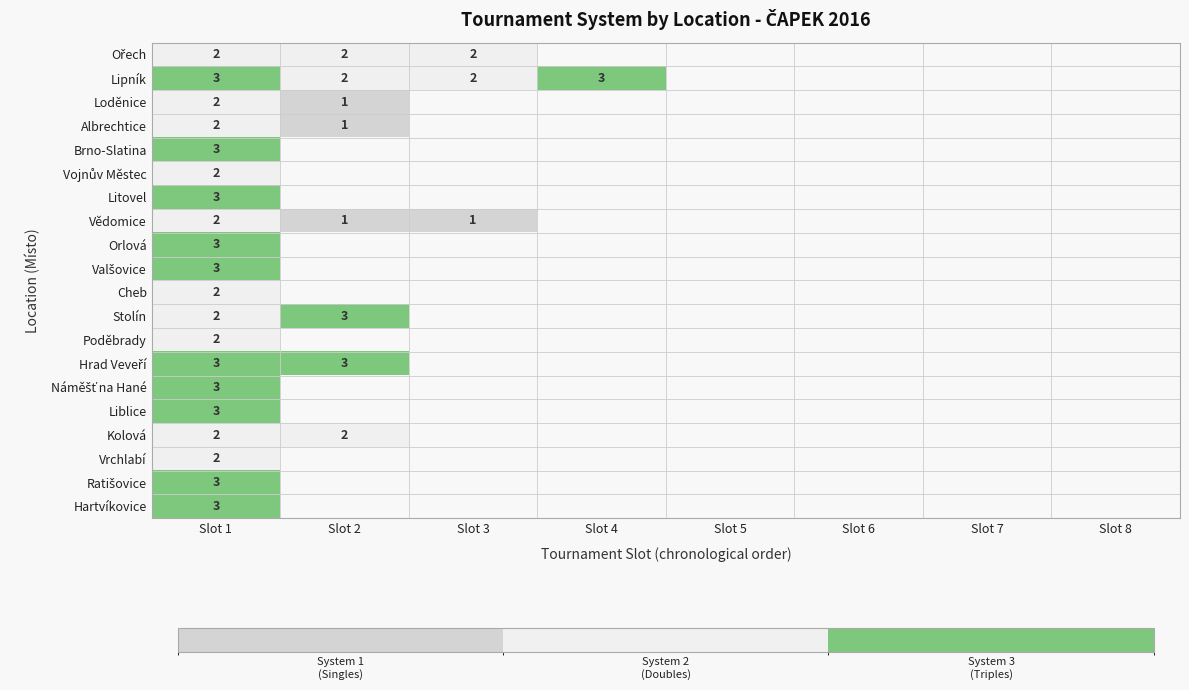

True or false: Litovel has a value of 2 at Slot 1.

False